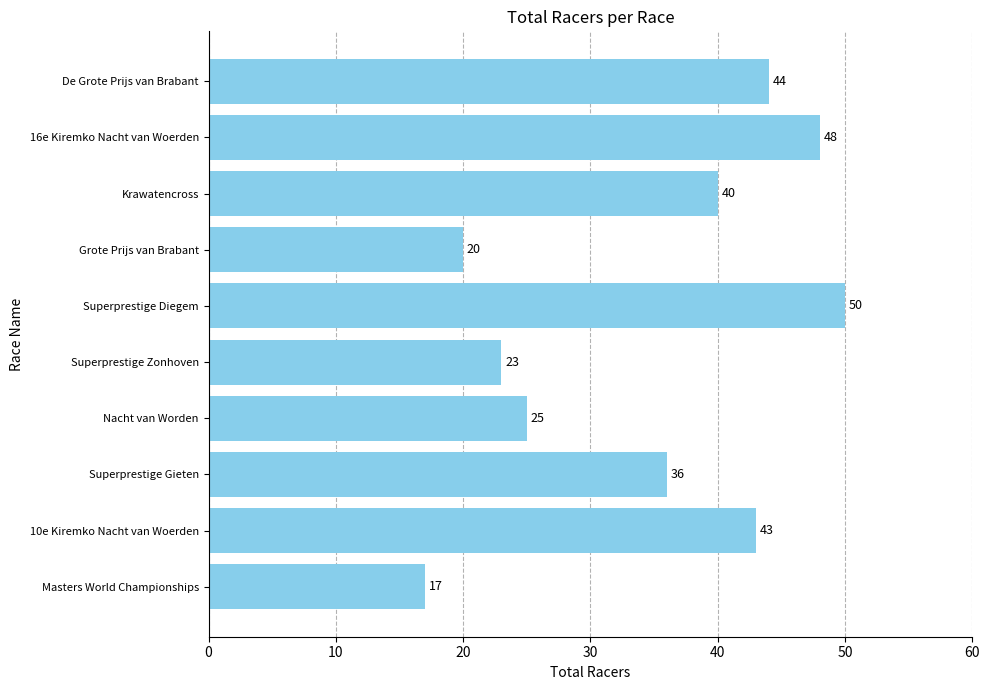

How many series are shown in this chart?

1